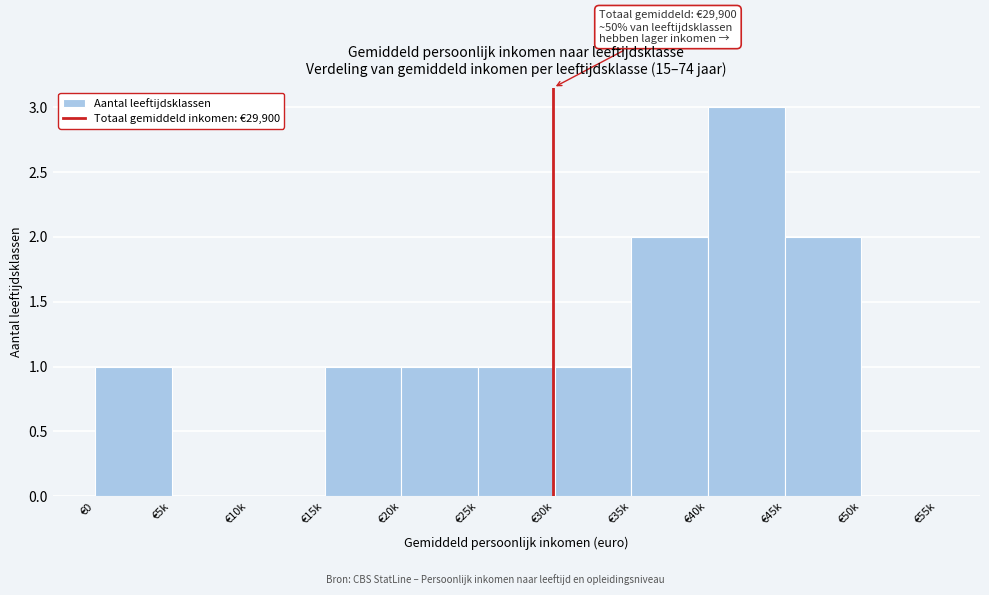

Reading right to left, extract all data points from this chart.

€50k=0	€45k=2	€40k=3	€35k=2	€30k=1	€25k=1	€20k=1	€15k=1	€10k=0	€5k=0	€0=1